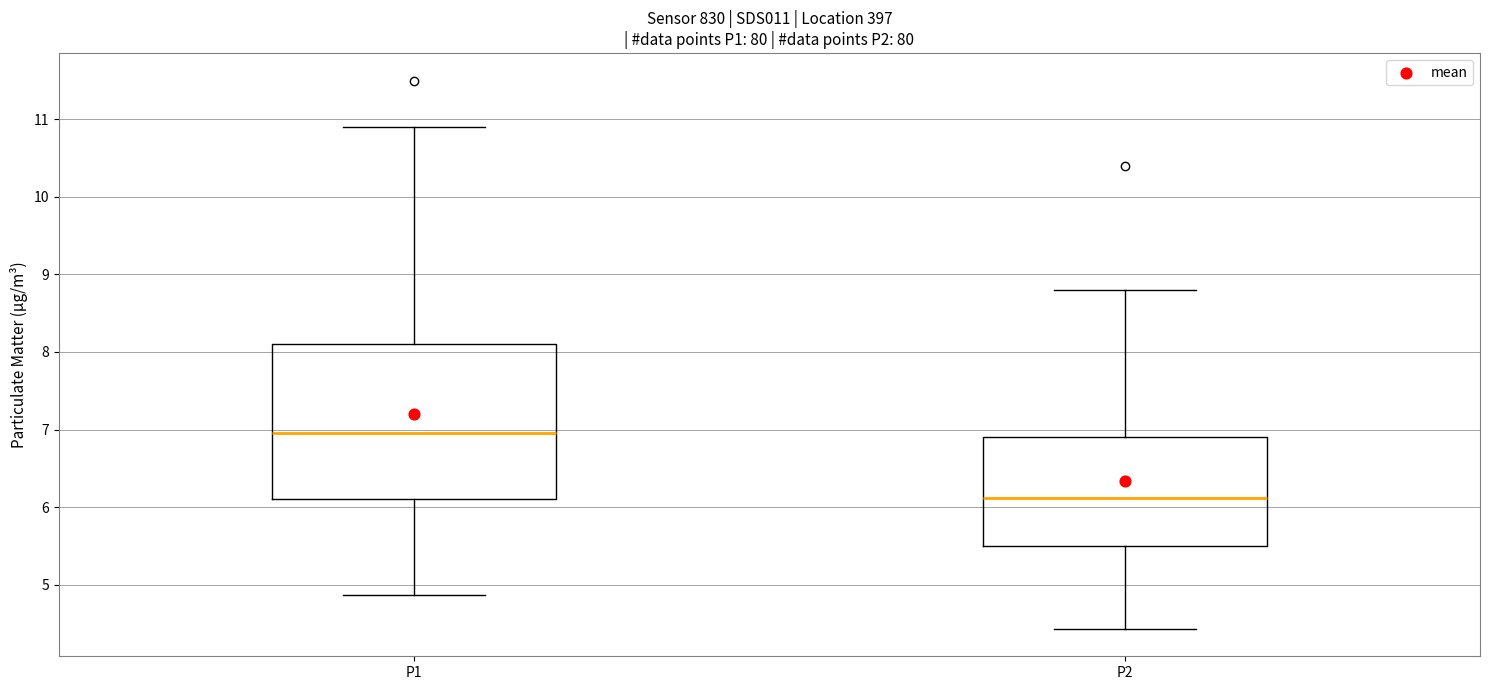

Reading left to right, transcribe this box plot: for each box, give where its median line is, the range the box spans, and where its two whiskers end, as read against the y-axis. The values are not printed on the chart, so give them approximately, as read against the axis.

P1: median 7.0, box 6.1 to 8.1, whiskers 4.9 to 10.9
P2: median 6.1, box 5.5 to 6.9, whiskers 4.4 to 8.8